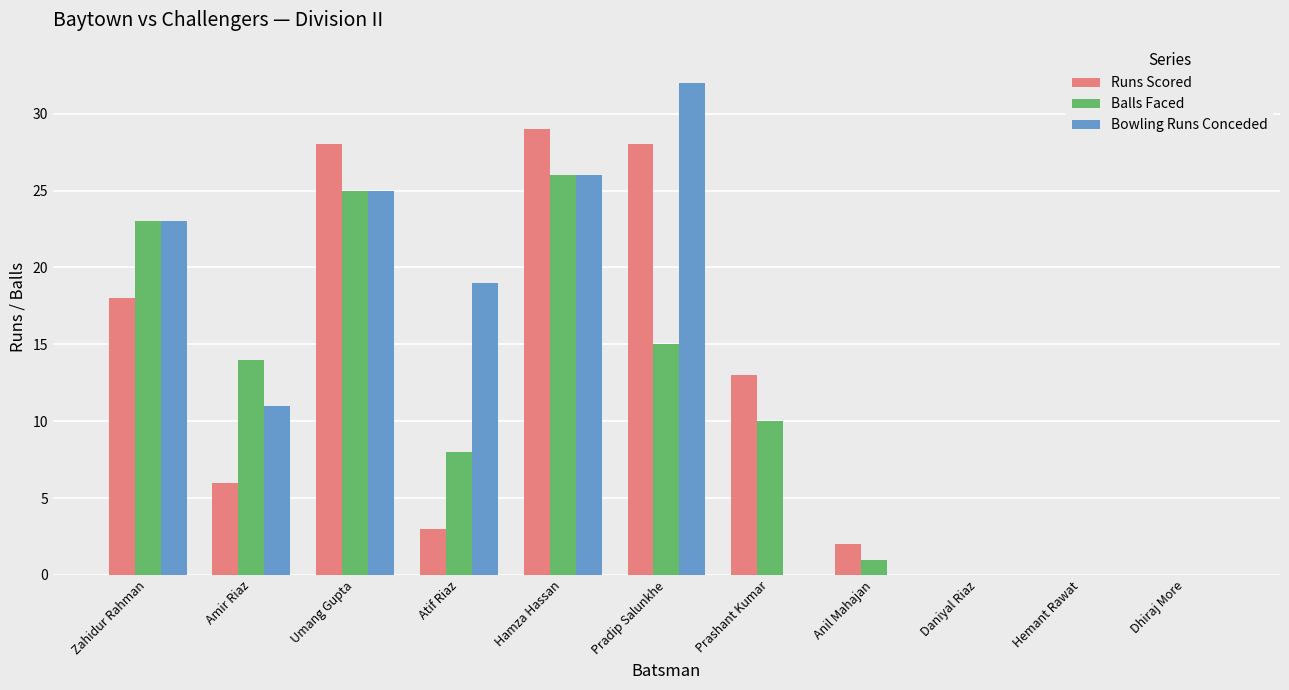

At which category is the sum across all series the highest?

Hamza Hassan